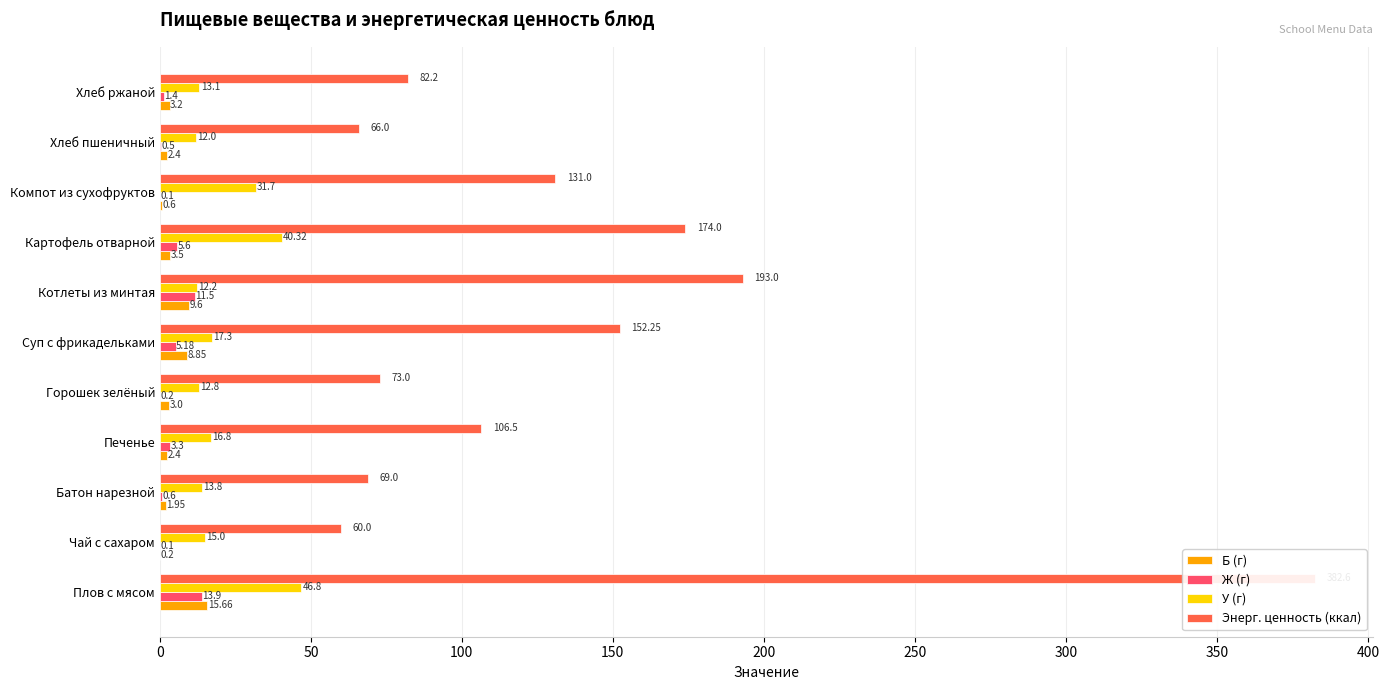

At how many categories does at least one series exceed 291?

1